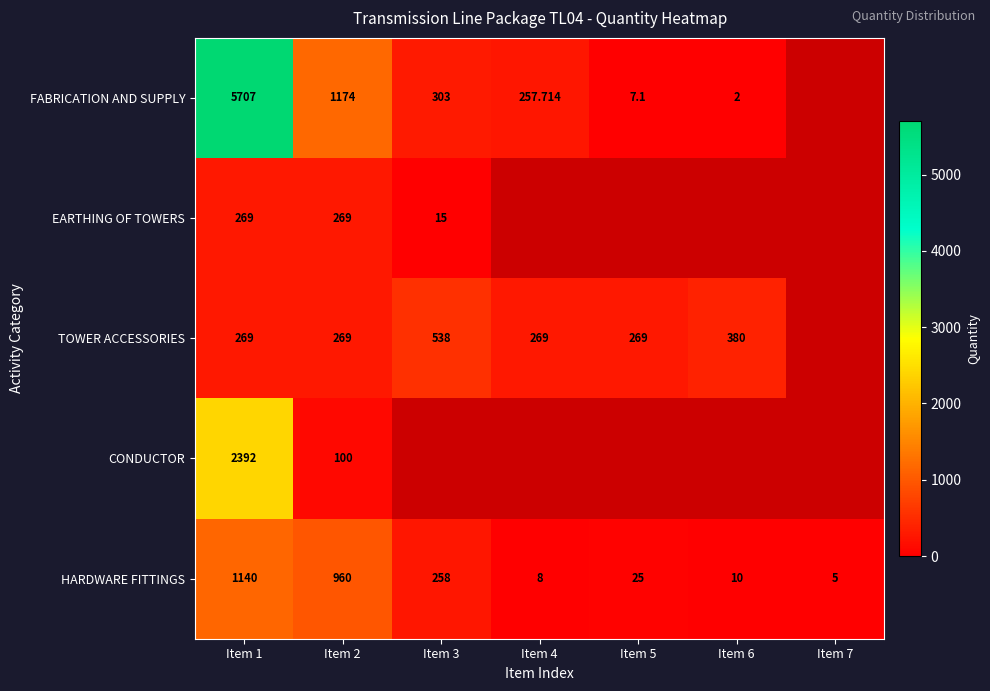

At which label does HARDWARE FITTINGS first exceed 25?

Item 1